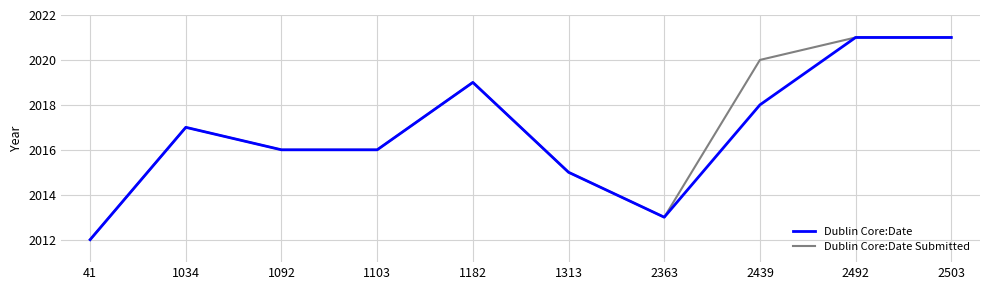

Is the value of Dublin Core:Date Submitted at 2363 greater than the value of Dublin Core:Date at 2439?

No